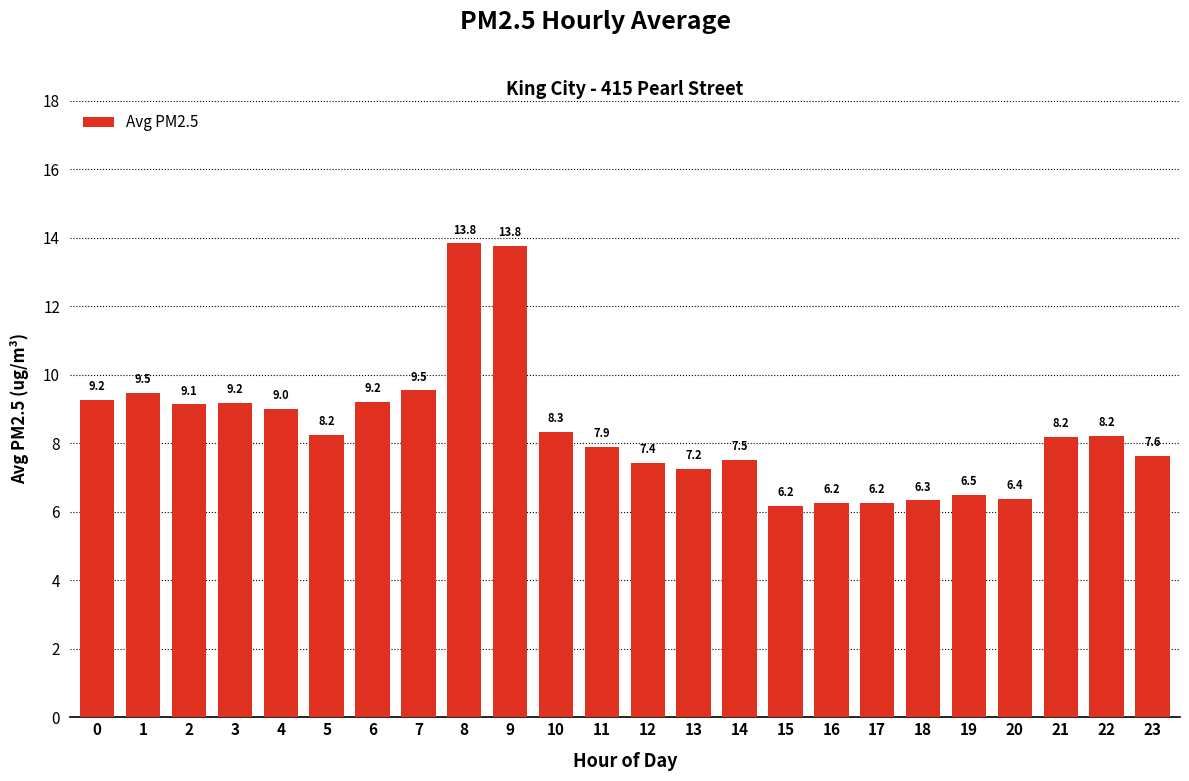

What is the average value?

8.4